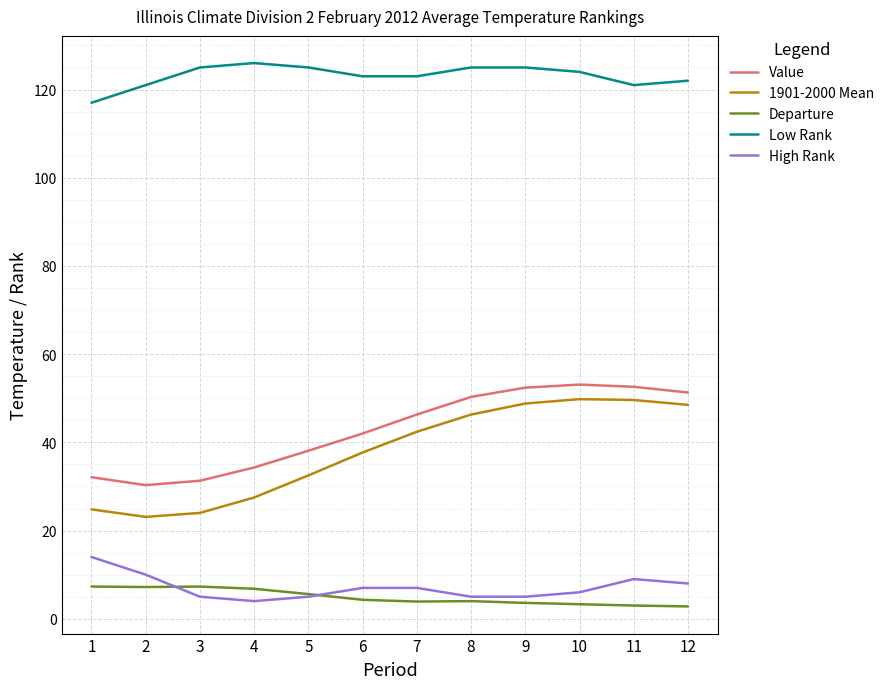

What is the sum of all Departure values?

59.1